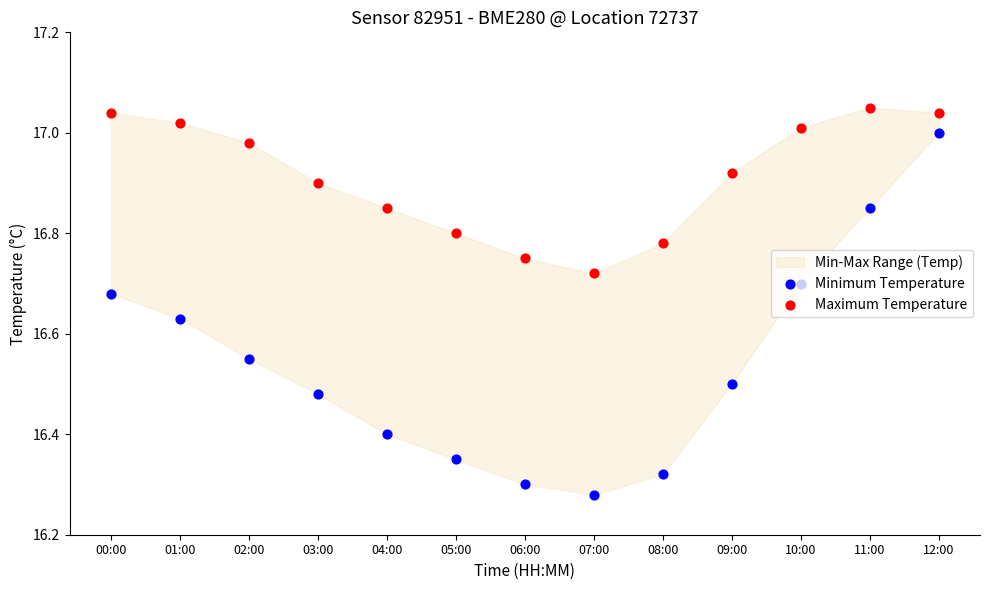

Which series has the largest total across all categories?

Maximum Temperature